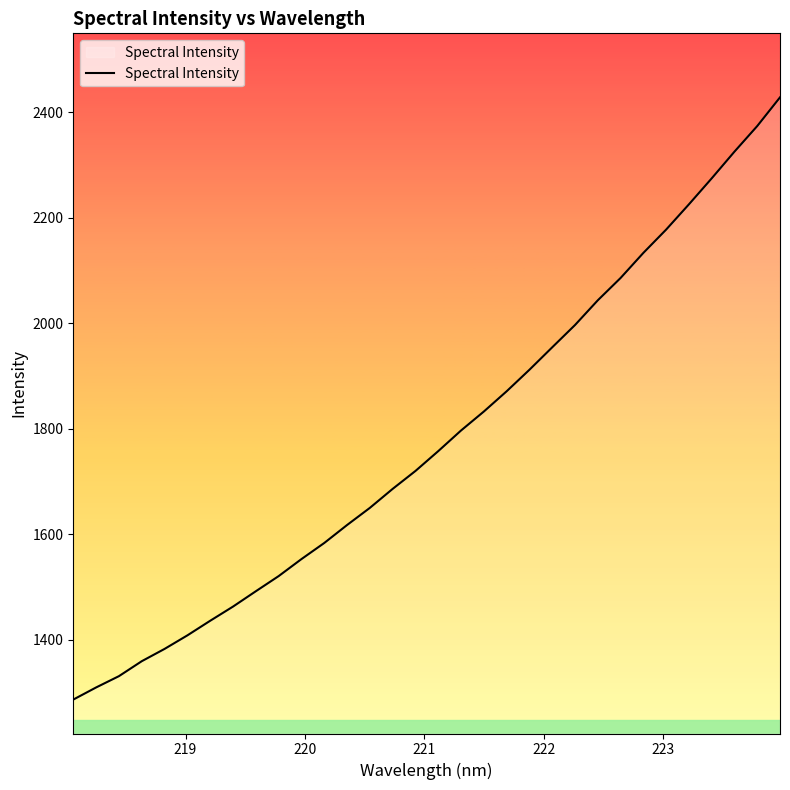

What is the maximum value shown in the chart?

2428.0